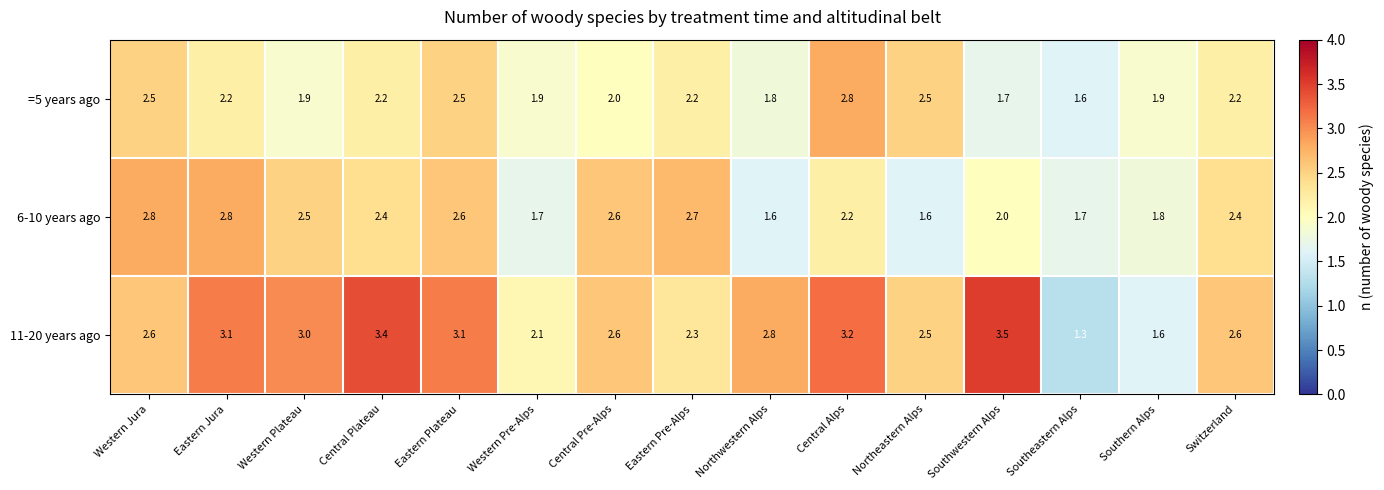

List the series in order of their overall mean, lowest first.

=5 years ago, 6-10 years ago, 11-20 years ago